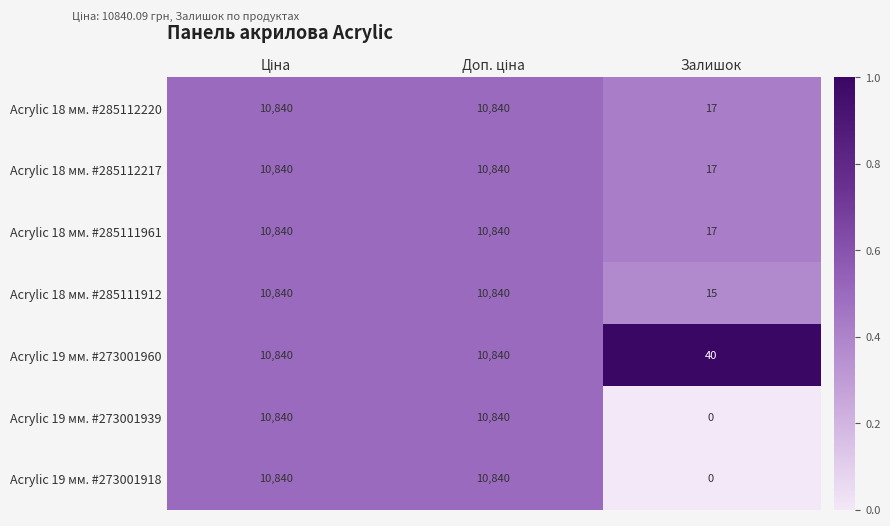

What is the spread (max minus min) of values at Залишок?

40